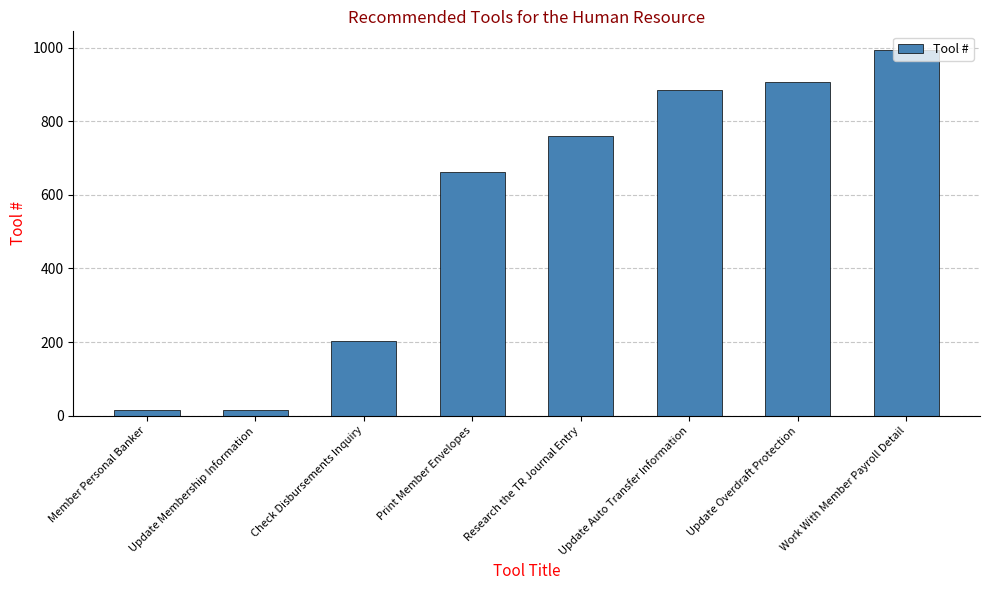

Where is the data nearest to the value 504?

Print Member Envelopes